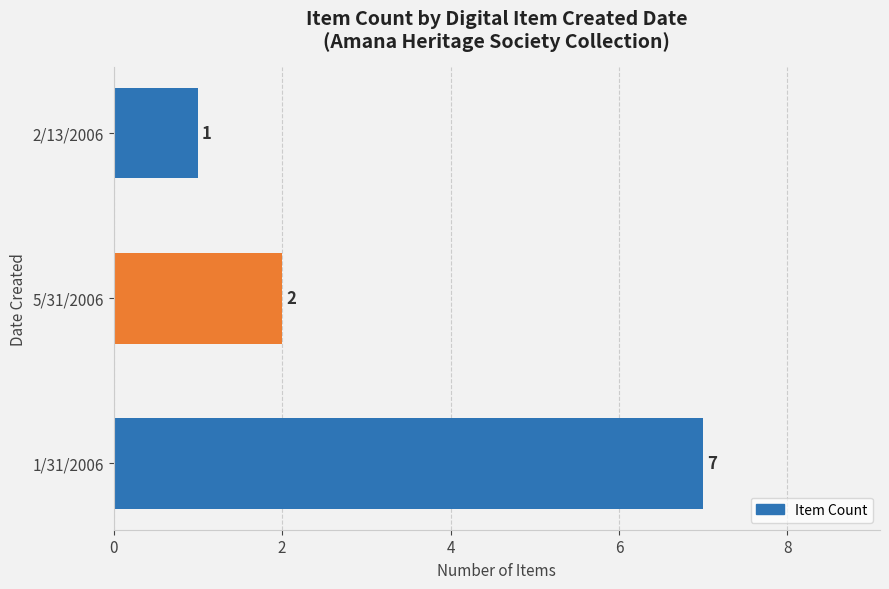

How many data points does each series have?

3